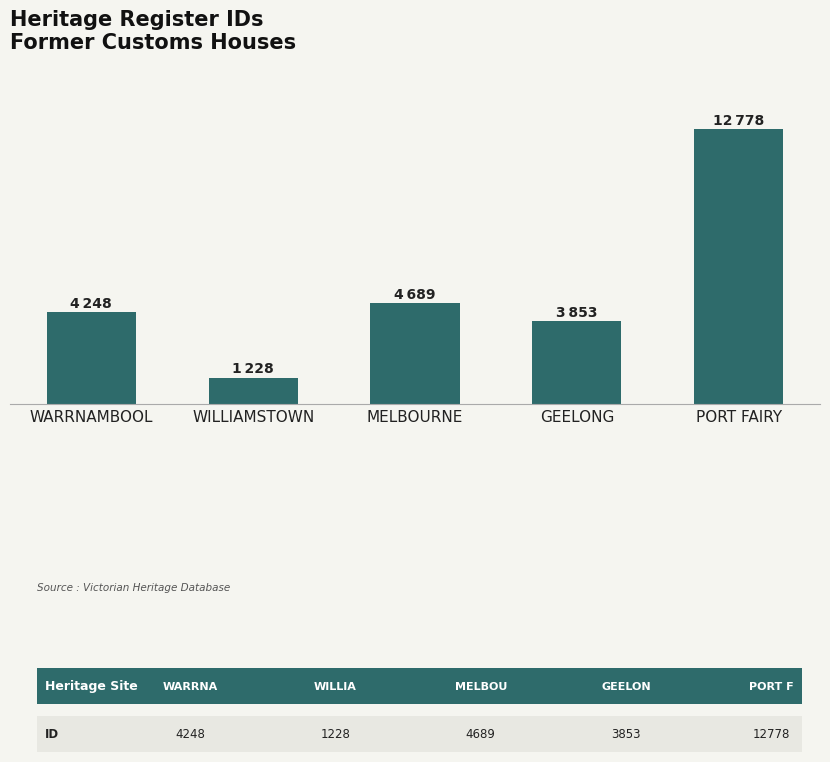

Does the chart contain any negative values?

No